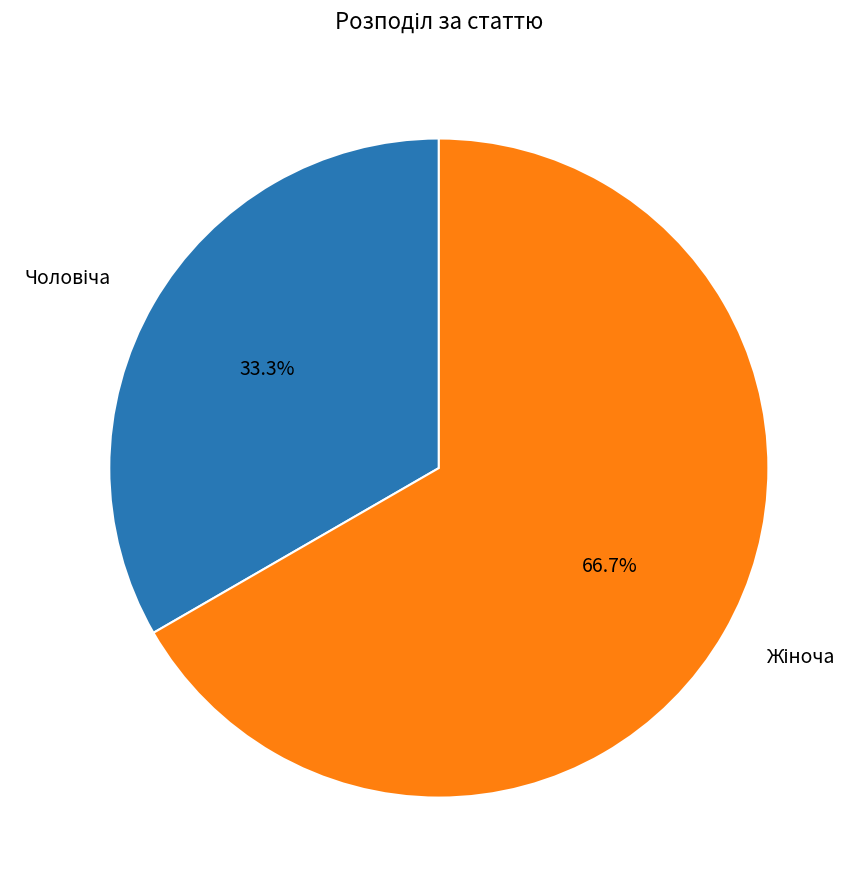

Does any single category account for the majority?

Yes